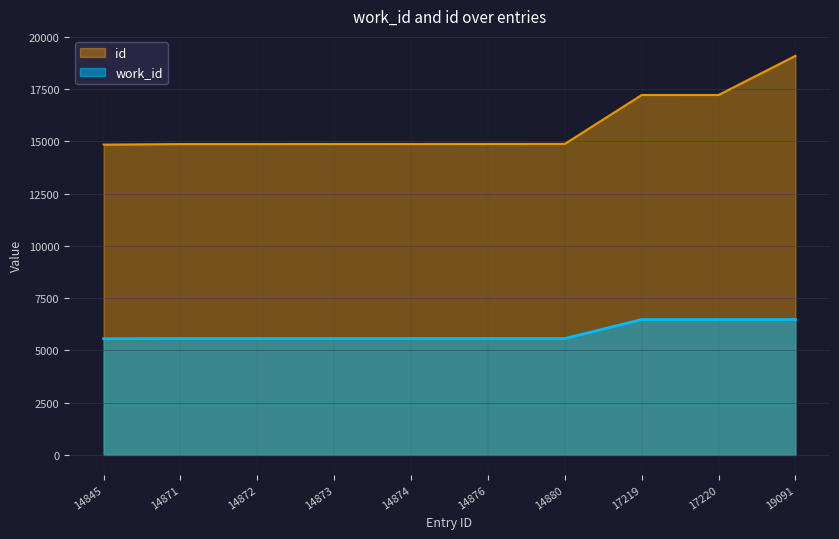

What are all the series names shown in the legend?

id, work_id